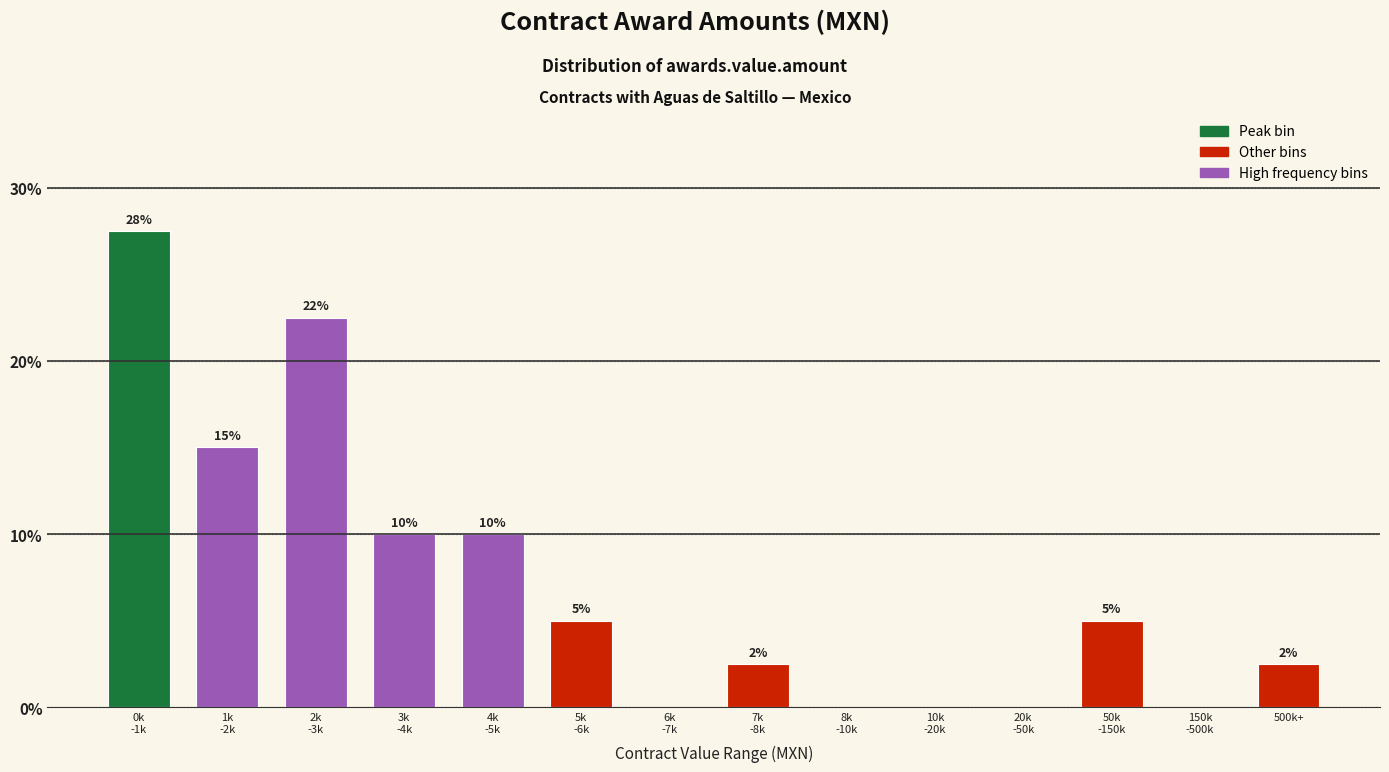

What is the greatest value displayed?

27.5